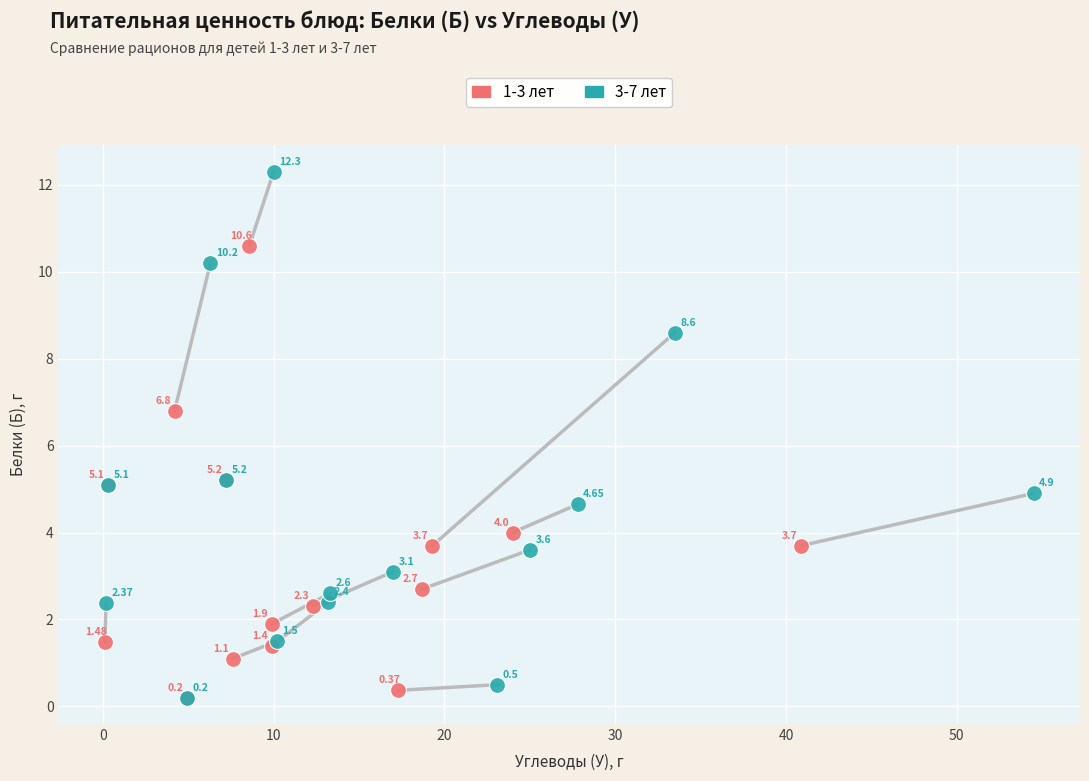

Which series has the largest Y range (max minus min)?

3-7 лет